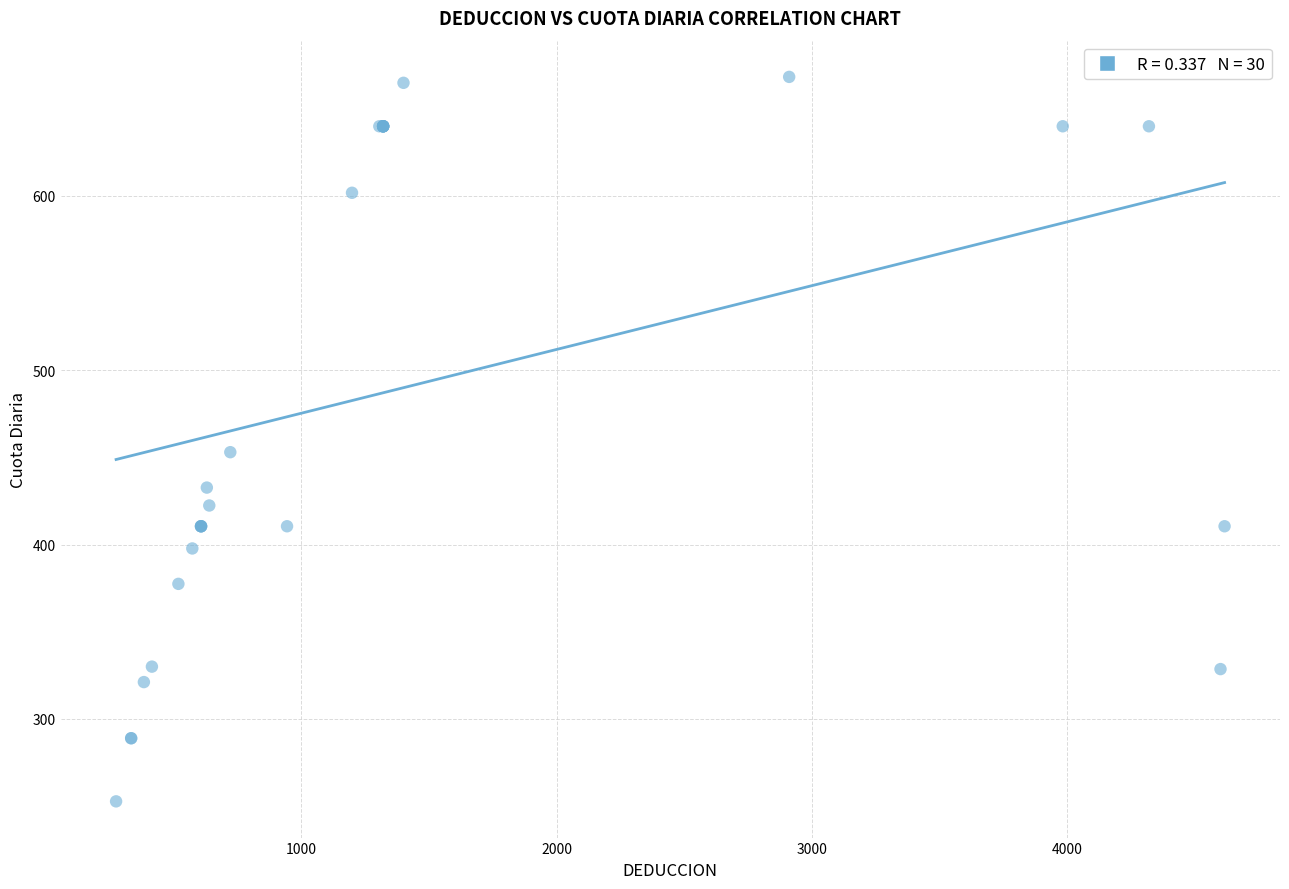

What Y value in the scatter plot is closest to 460?

452.9